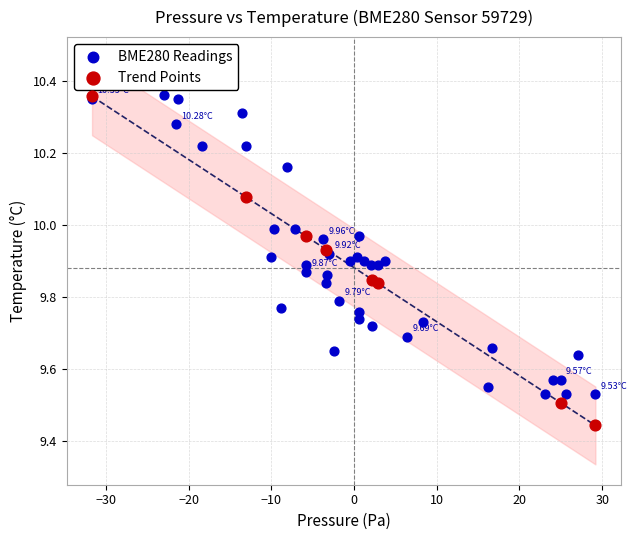

Which series contains the lowest Y value?

Trend Points